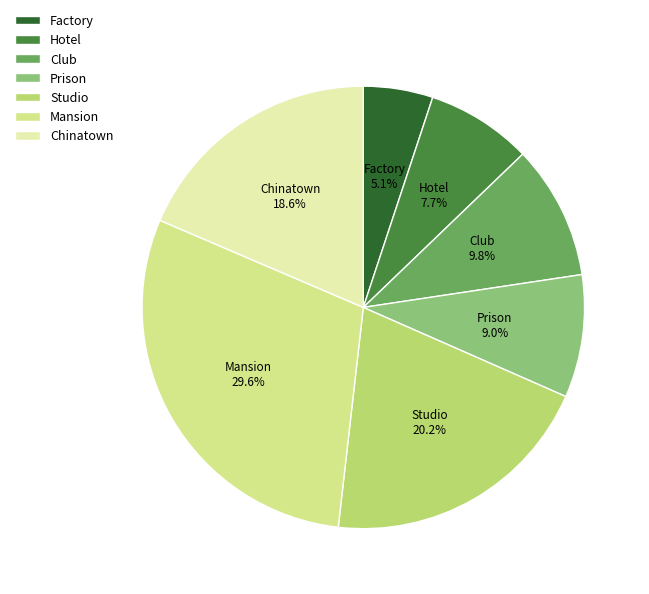

Is there a majority slice in this chart?

No